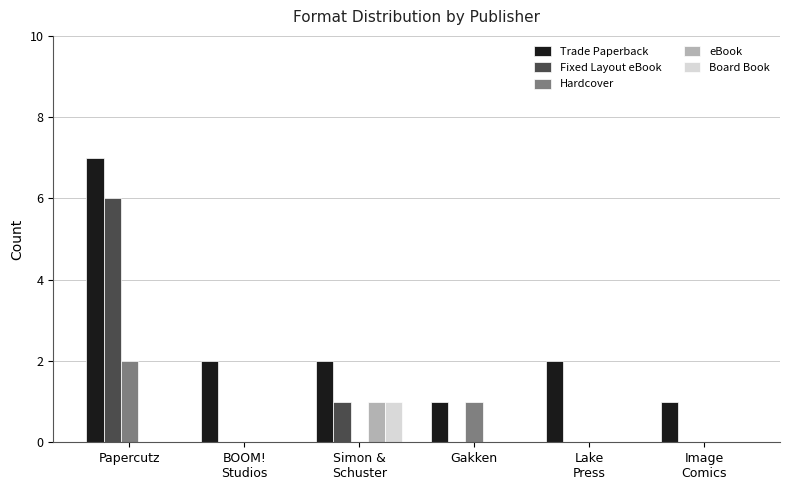

Are the bars grouped side by side (vs. stacked)?

Yes